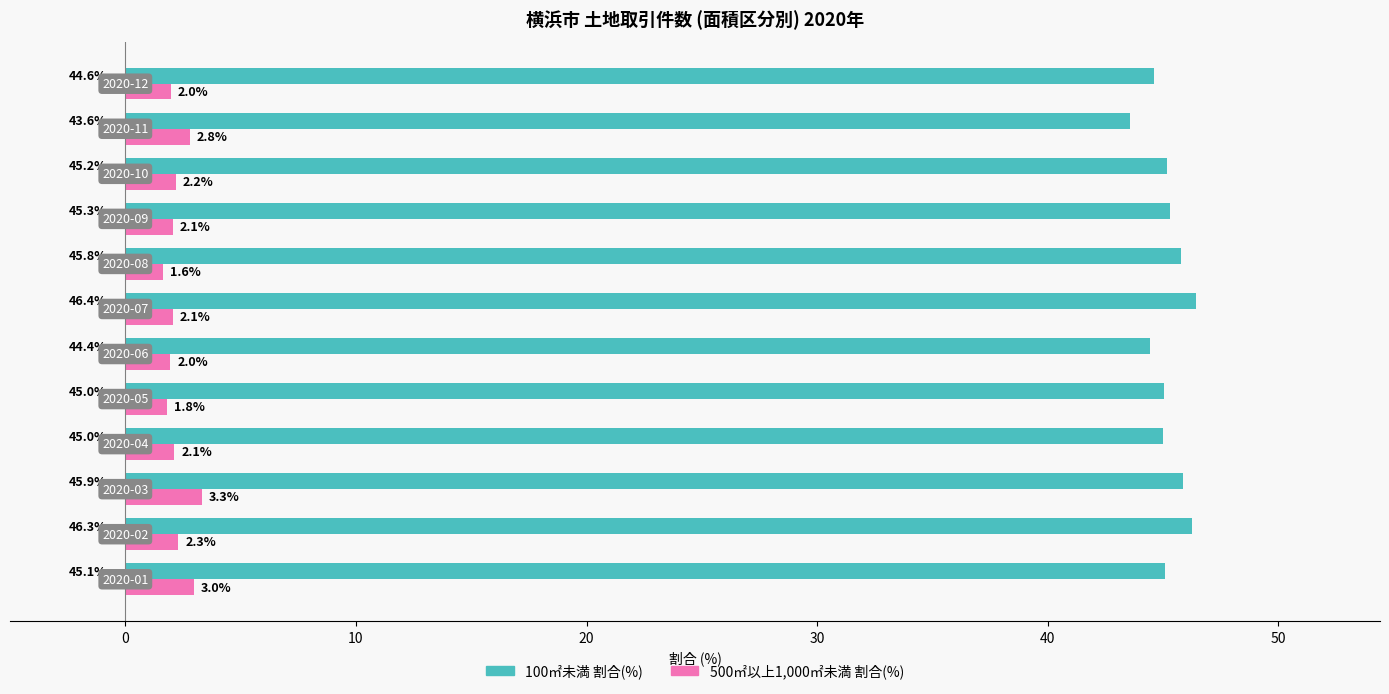

List the series in order of their overall mean, lowest first.

500㎡以上1,000㎡未満 割合(%), 100㎡未満 割合(%)